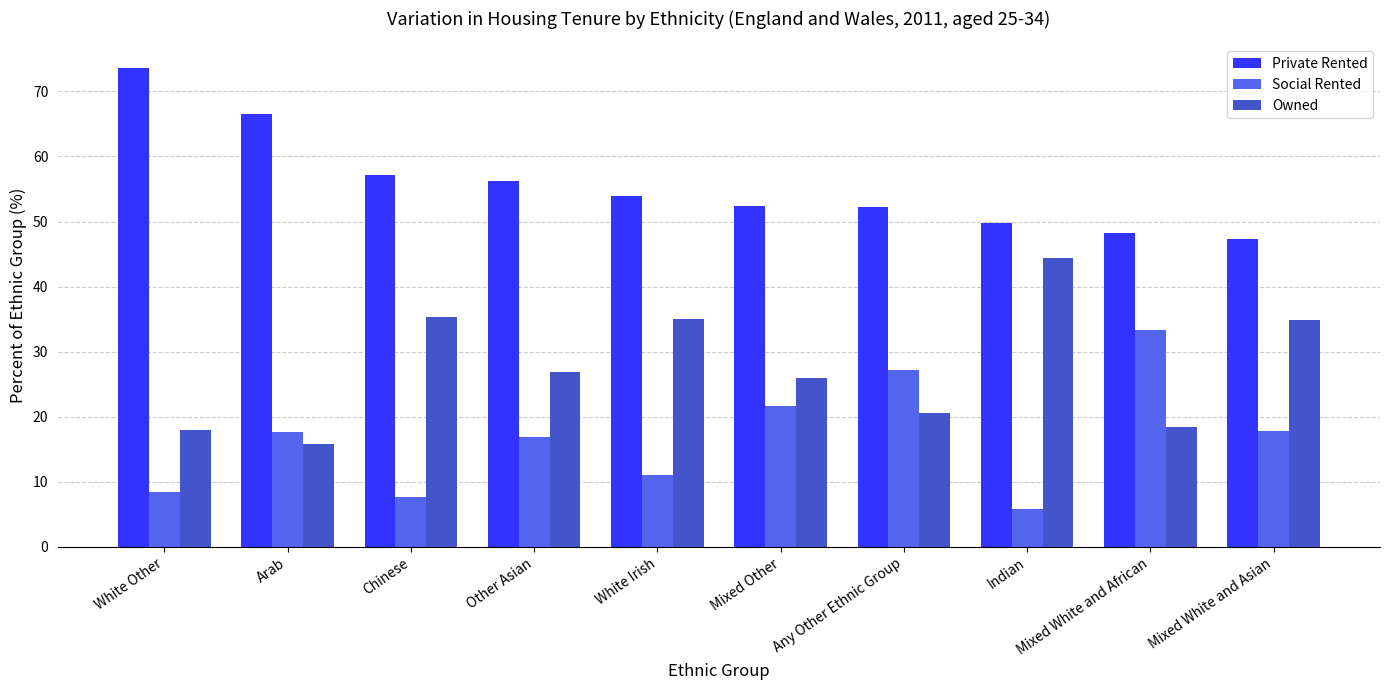

List the series in order of their overall mean, lowest first.

Social Rented, Owned, Private Rented